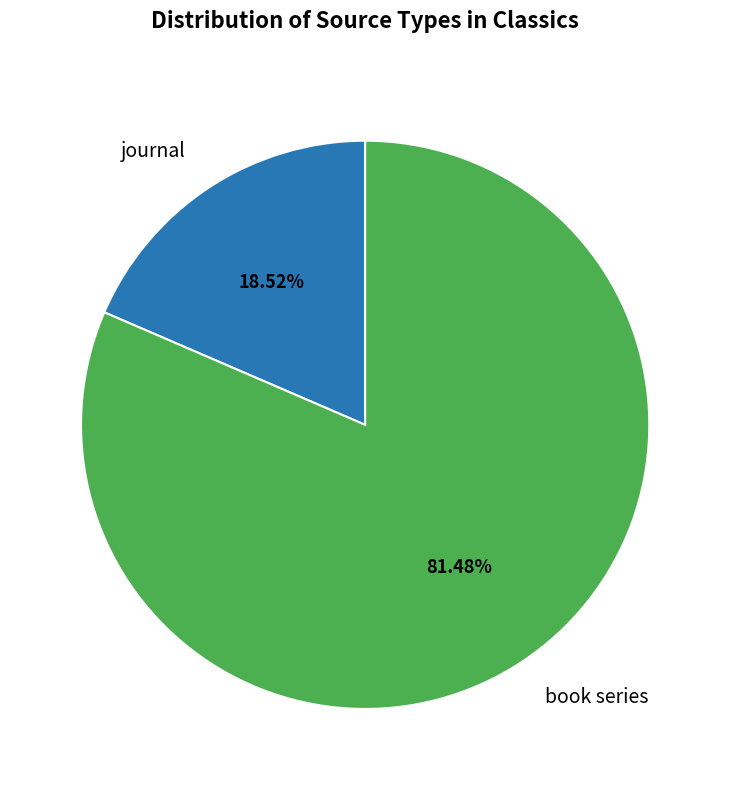

Between book series and journal, which is larger?

book series